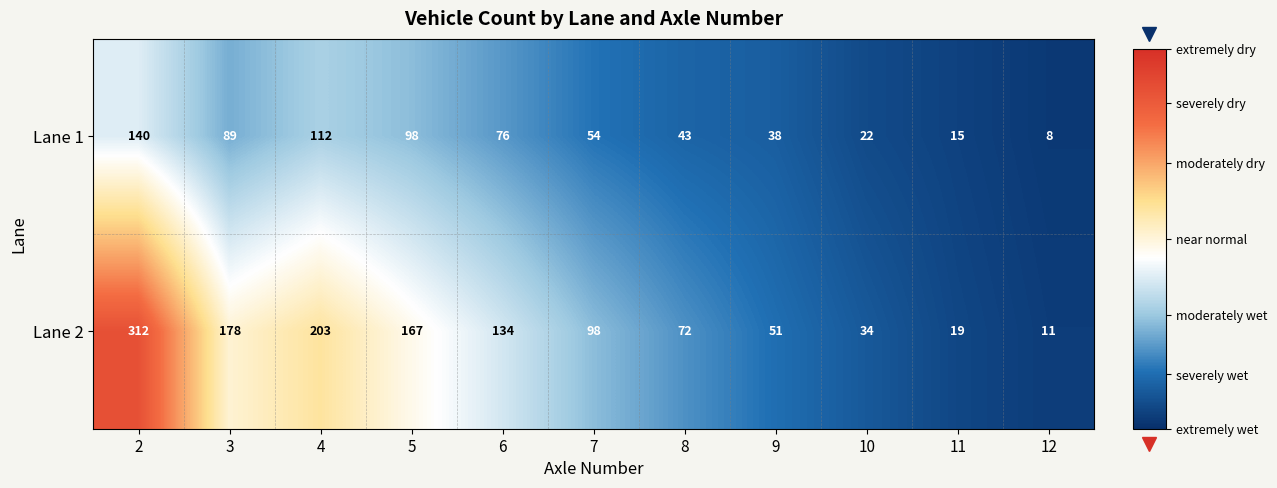

At which category does the chart reach its minimum across all series?

12